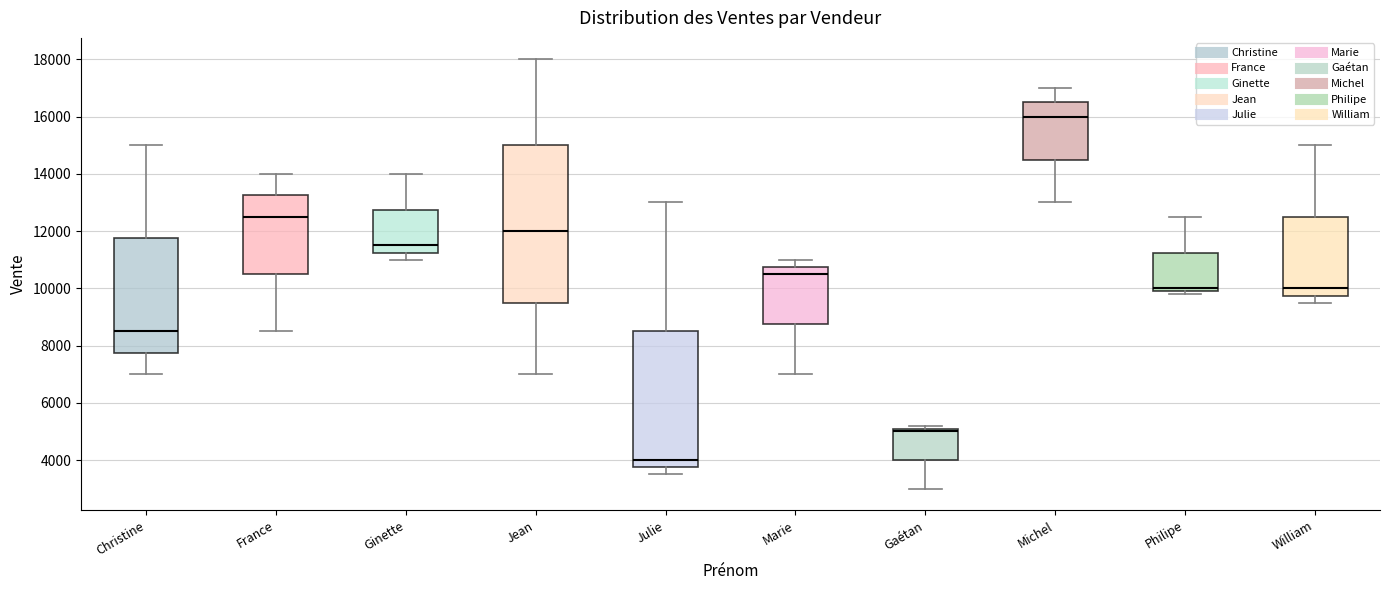

Reading left to right, read every box against the y-axis: the position of its median line, the range the box covers, and the ends of its whiskers. The values are not printed on the chart, so give them approximately, as read against the axis.

Christine: median 8600, box 7800 to 11800, whiskers 7000 to 15000
France: median 12600, box 10600 to 13200, whiskers 8600 to 14000
Ginette: median 11600, box 11200 to 12800, whiskers 11000 to 14000
Jean: median 12000, box 9600 to 15000, whiskers 7000 to 18000
Julie: median 4000, box 3800 to 8600, whiskers 3600 to 13000
Marie: median 10600, box 8800 to 10800, whiskers 7000 to 11000
Gaétan: median 5000, box 4000 to 5200, whiskers 3000 to 5200 (just above the box's upper edge)
Michel: median 16000, box 14600 to 16600, whiskers 13000 to 17000
Philipe: median 10000 (just above the box's lower edge), box 10000 to 11200, whiskers 9800 to 12600
William: median 10000, box 9800 to 12600, whiskers 9600 to 15000